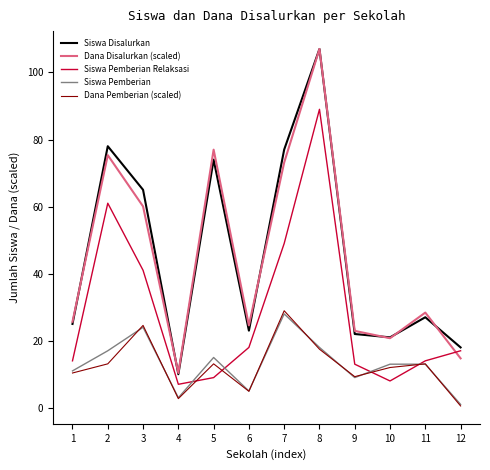

At which label does Siswa Pemberian reach its peak?

7